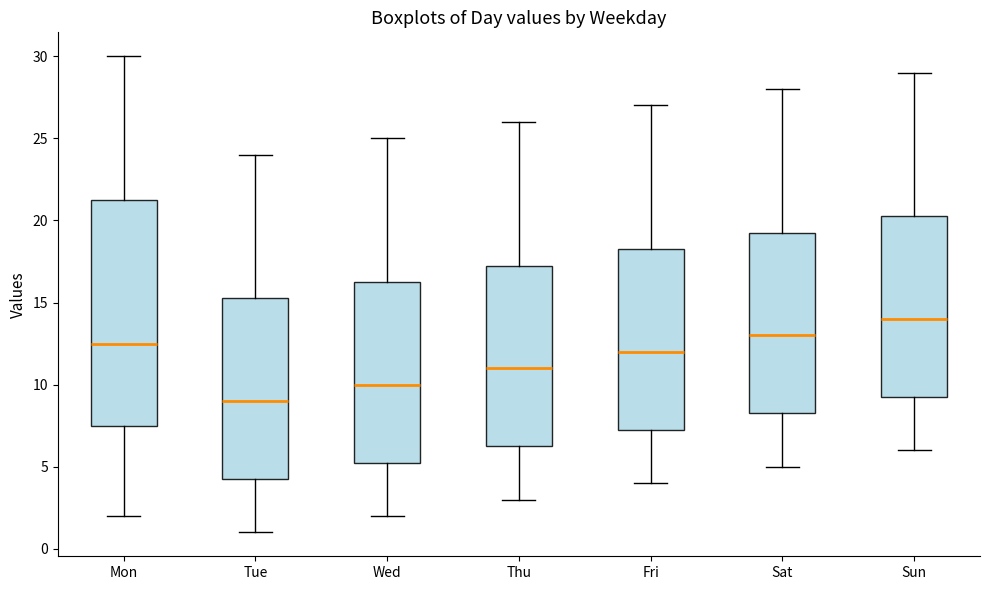

Which box's median line is the lowest?

Tue